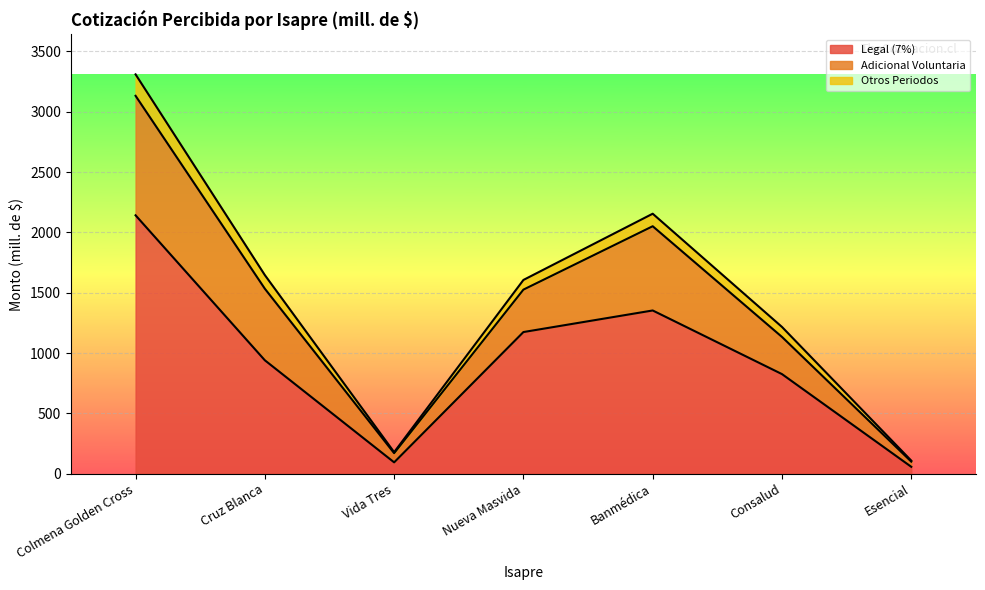

At which label is Legal (7%) closest to 1099?

Nueva Masvida